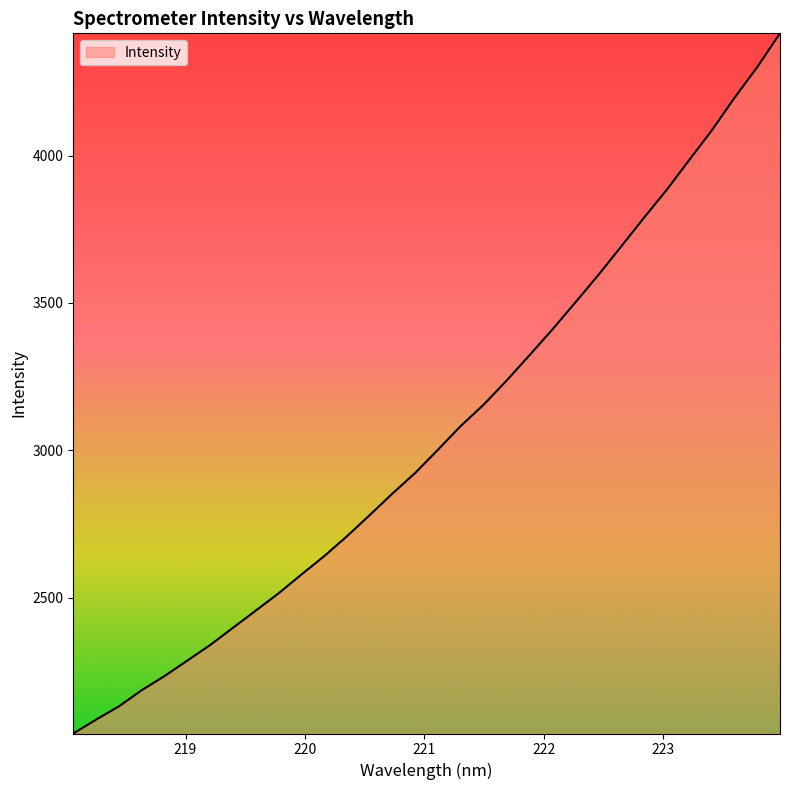

What is the maximum value shown in the chart?

4414.4